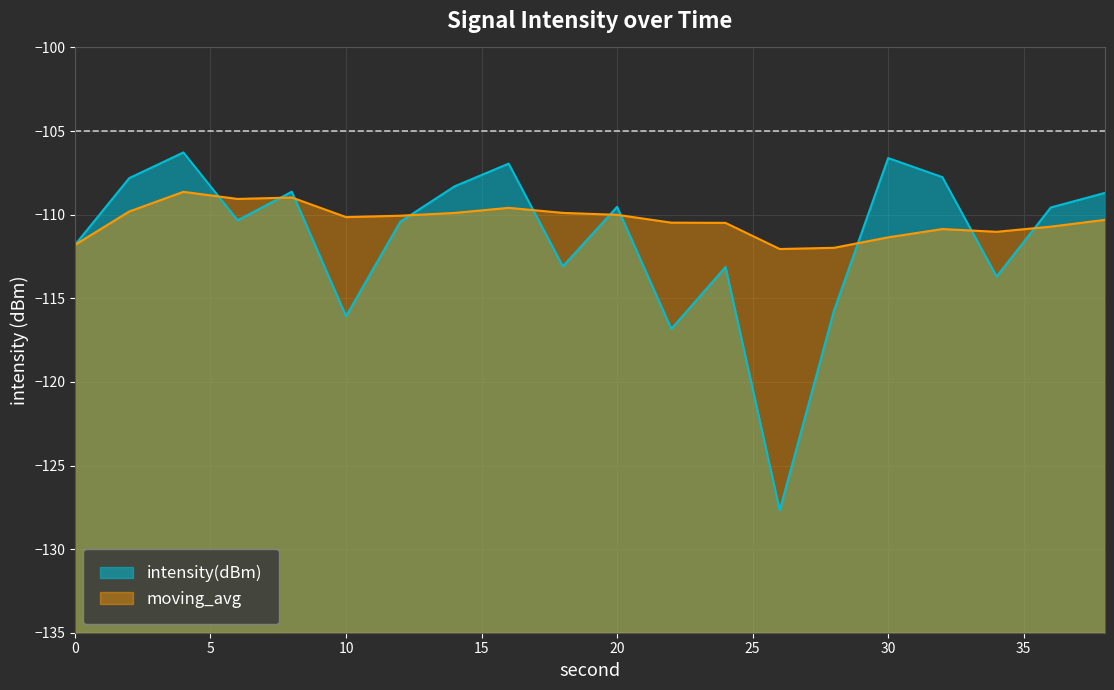

How many data points in moving_avg are less than -110?

13